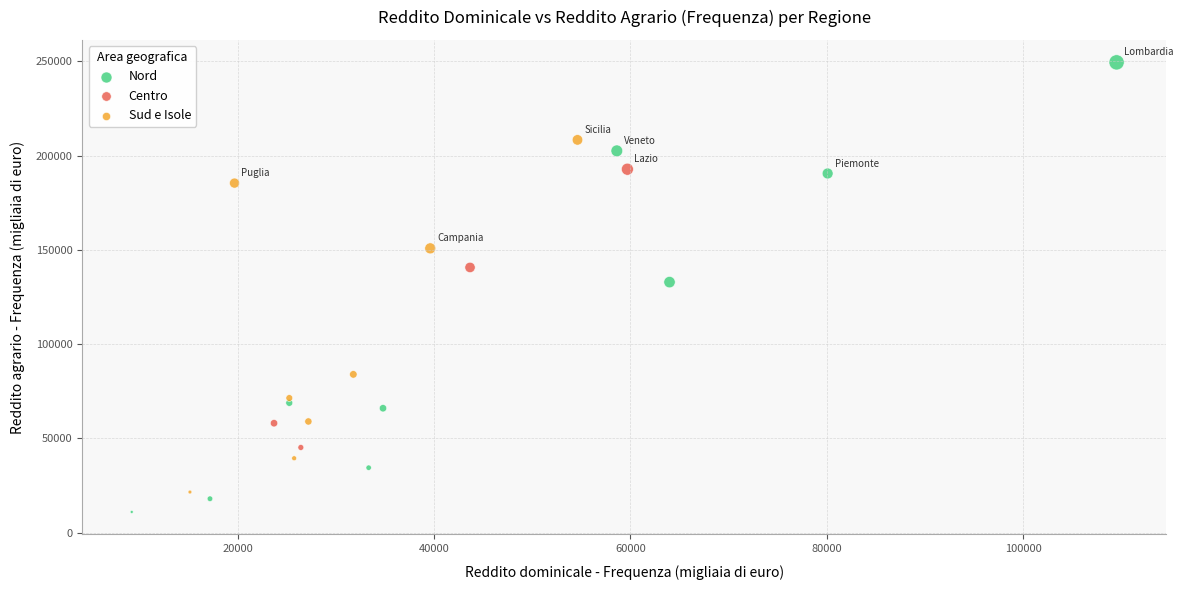

Which series contains the highest Y value?

Nord